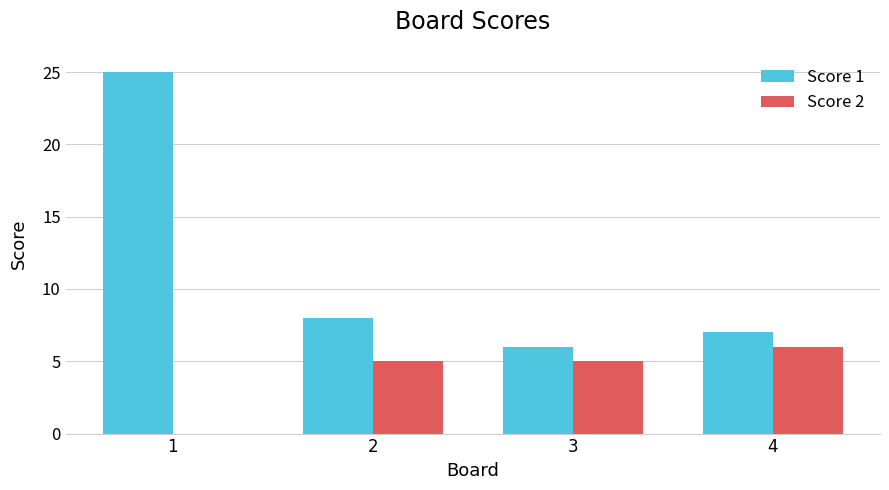

How many groups of bars are there?

4